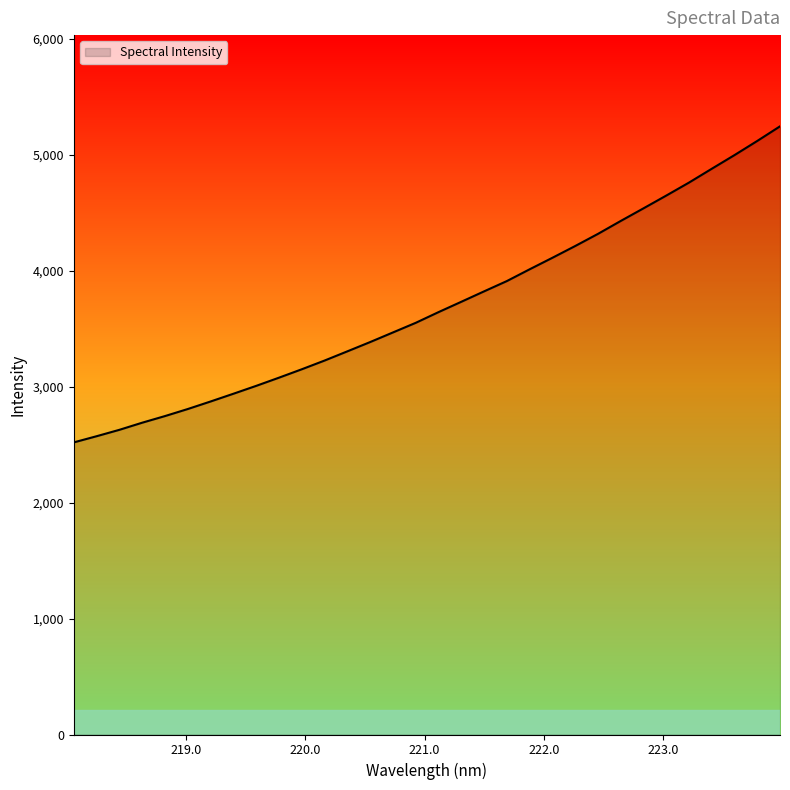

What is the maximum value shown in the chart?

5243.9